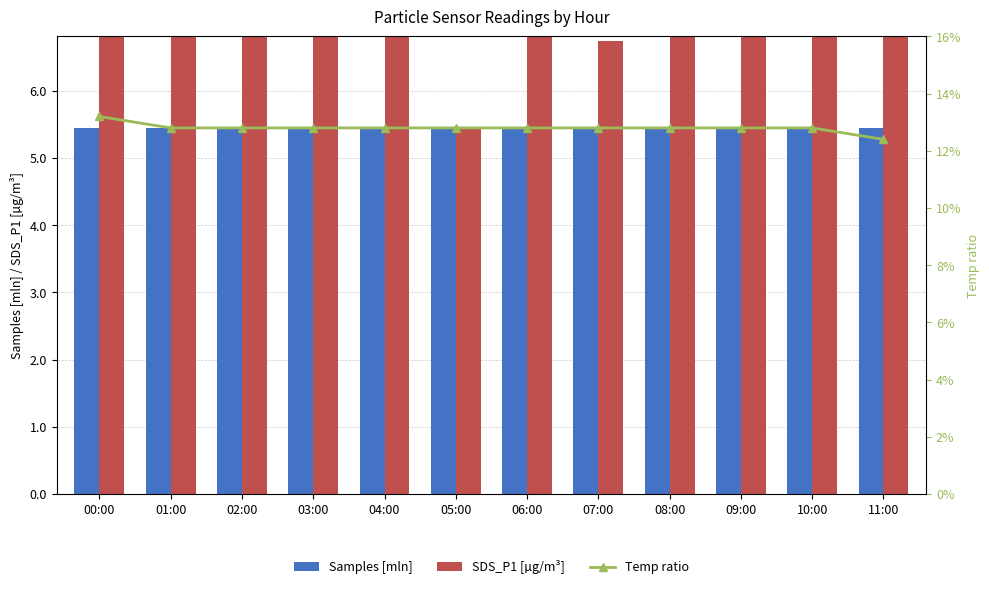

Which series changed the most between 02:00 and 06:00?

SDS_P1 [µg/m³]